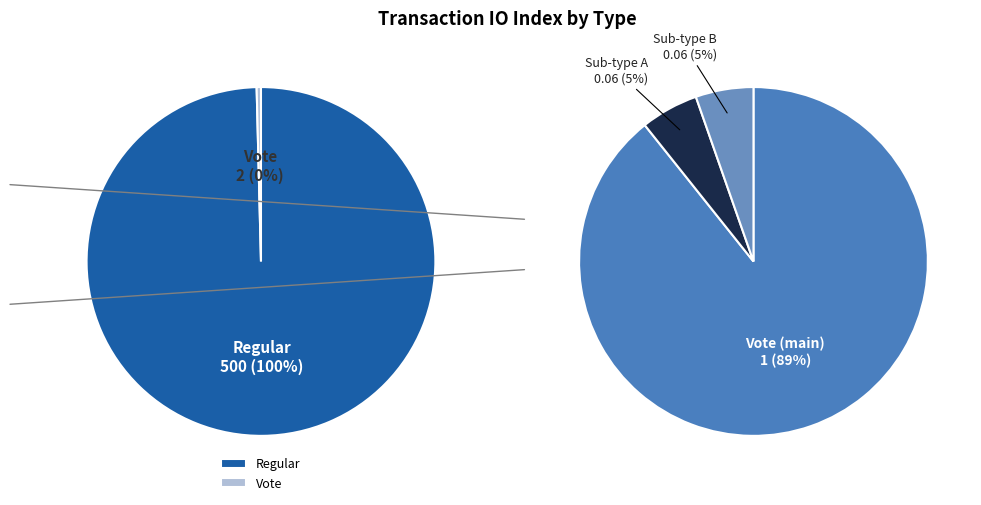

Count the number of slices in the pie.

2